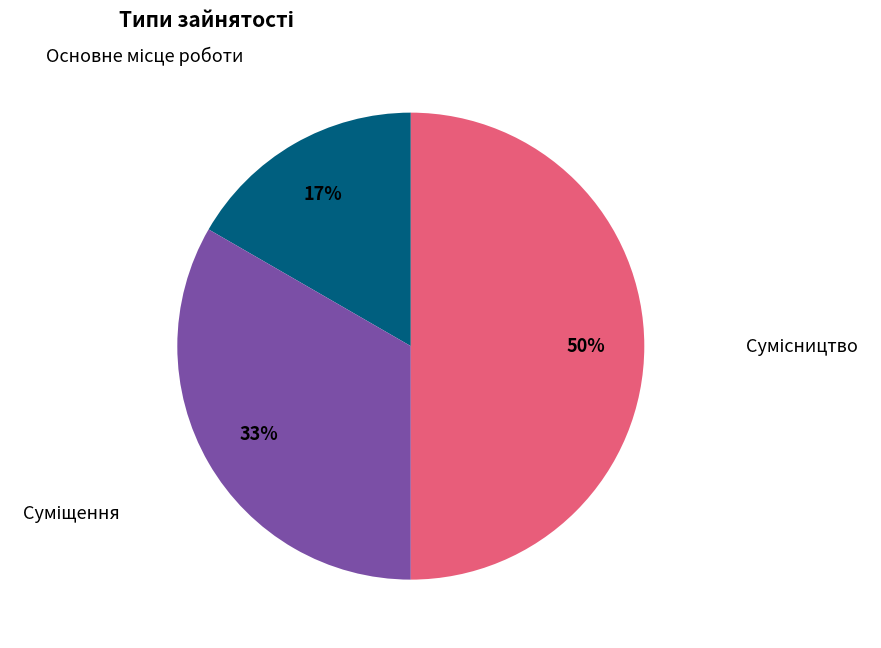

How many segments does this pie chart have?

3